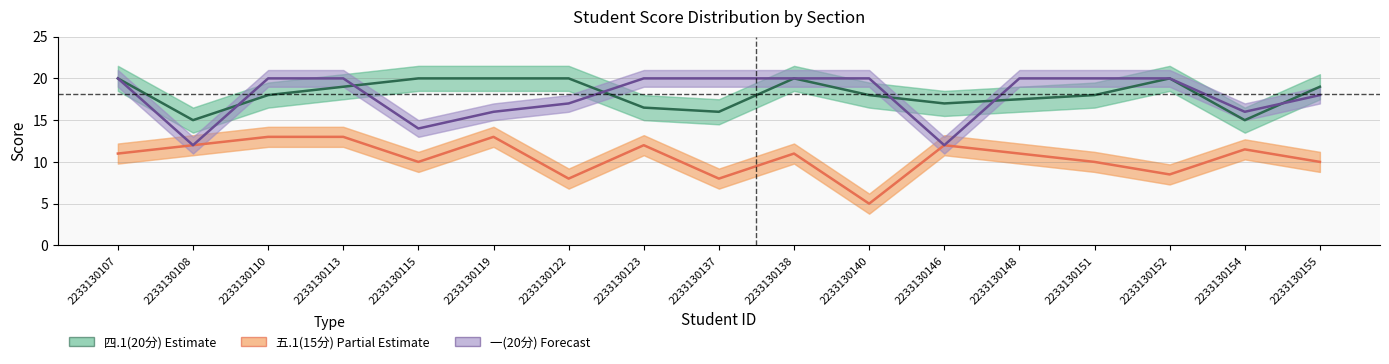

In 四.1(20分) — Estimate, how many points are higher than both neighbors (excluding endpoints)?

2